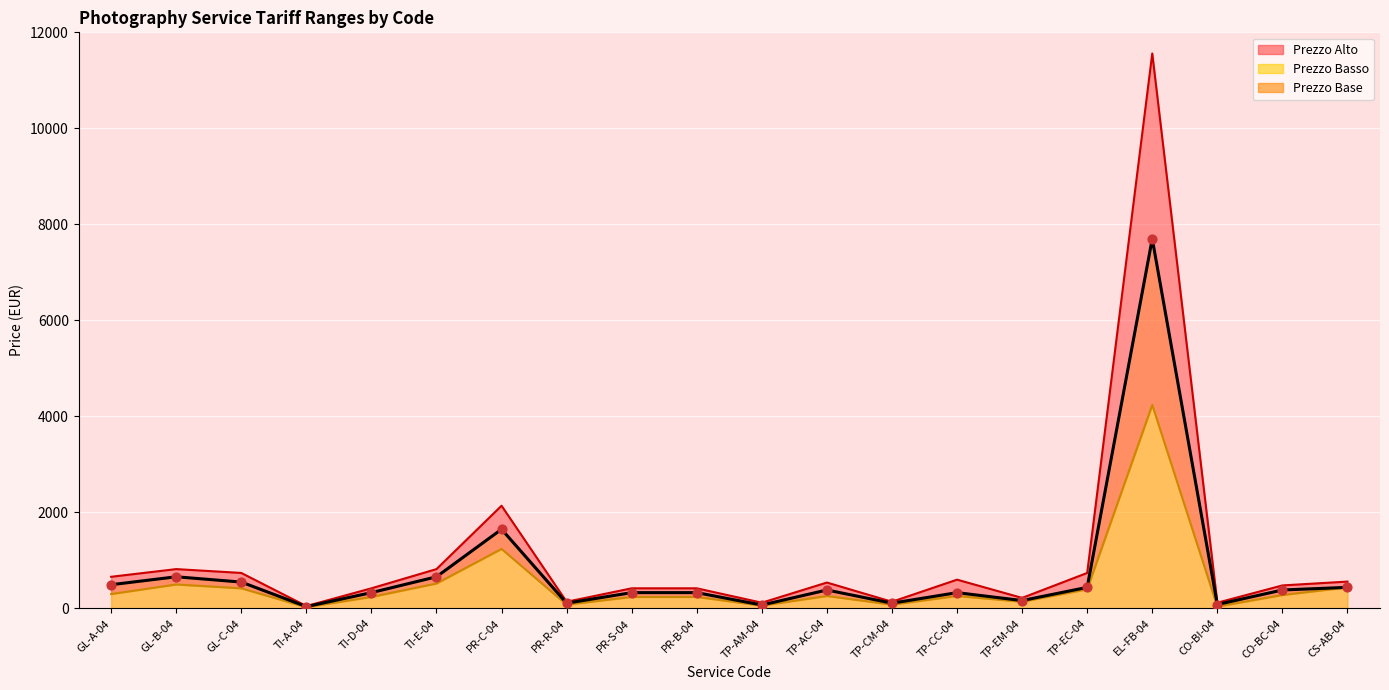

At how many categories does at least one series exceed 142?

15